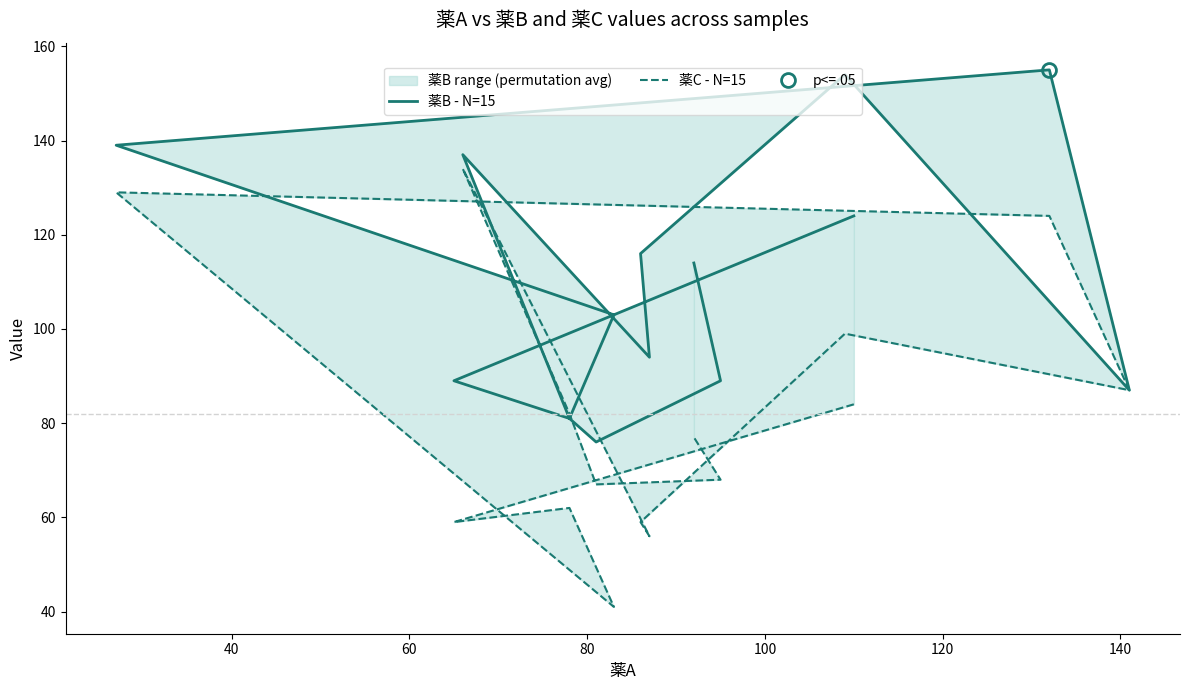

True or false: 薬C - N=15 and 薬B - N=15 intersect in this chart.

True